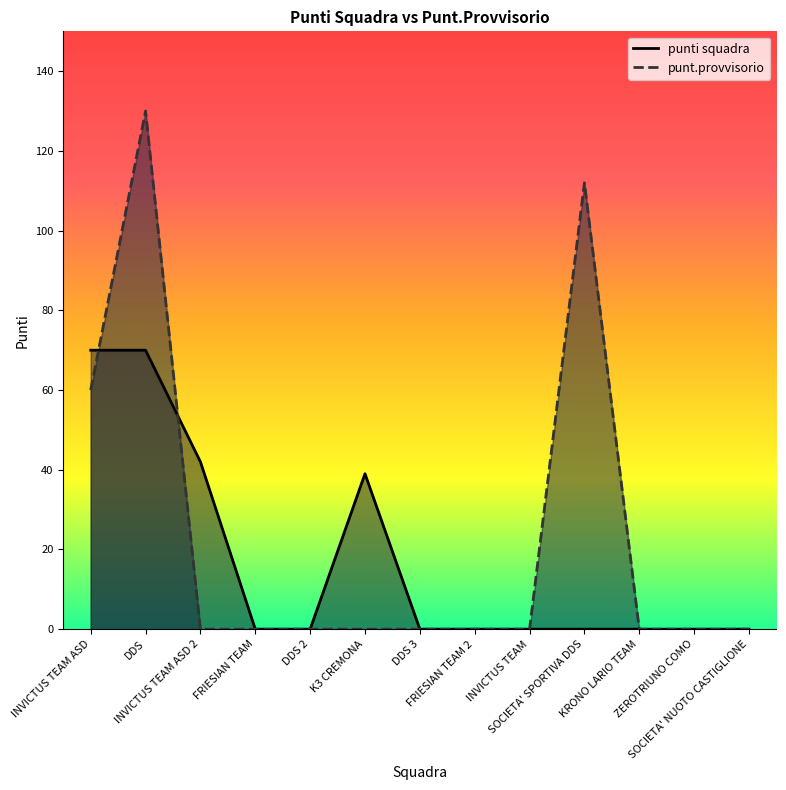

At INVICTUS TEAM, list the series in order from largest to smallest.

punti squadra, punt.provvisorio